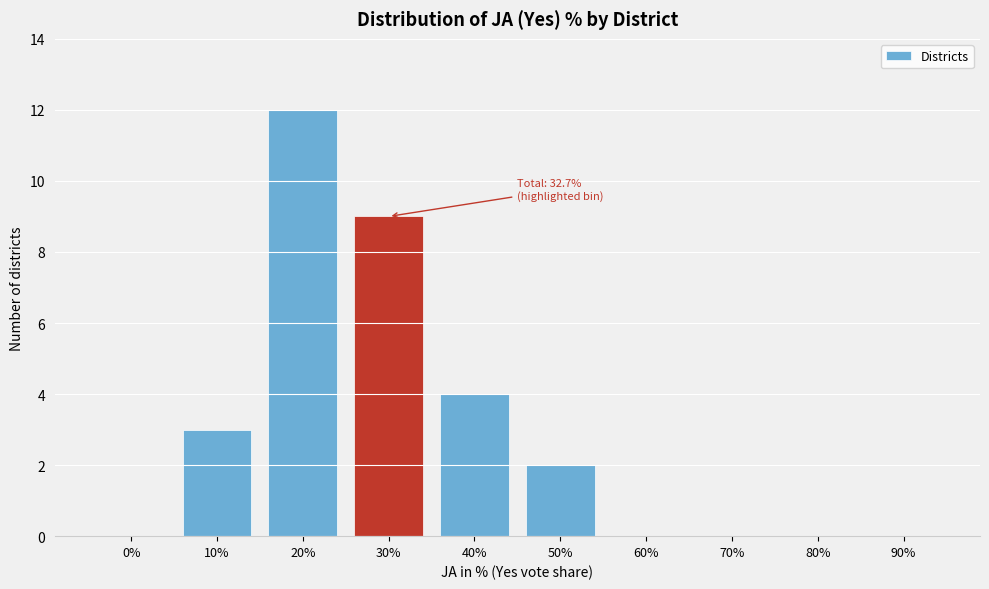

Reading left to right, extract all data points from this chart.

0%=0	10%=3	20%=12	30%=9	40%=4	50%=2	60%=0	70%=0	80%=0	90%=0